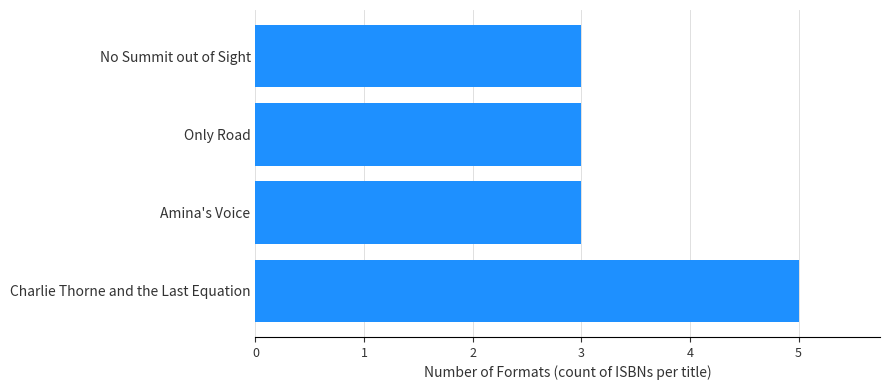

What is the minimum value shown in the chart?

3